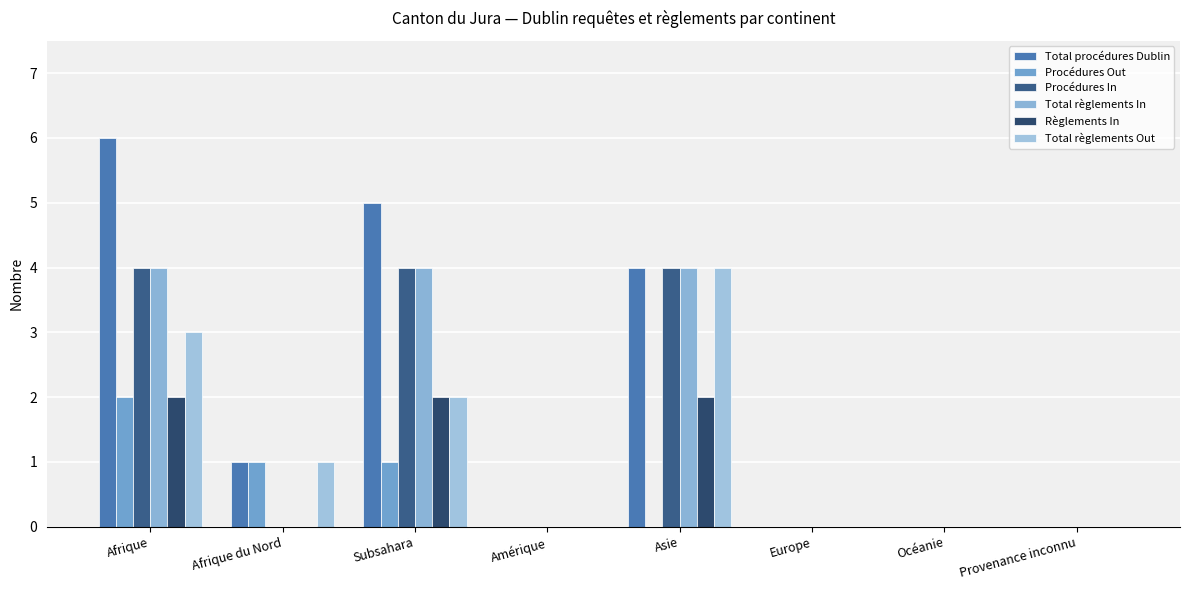

What are all the series names shown in the legend?

Total procédures Dublin, Procédures Out, Procédures In, Total règlements In, Règlements In, Total règlements Out